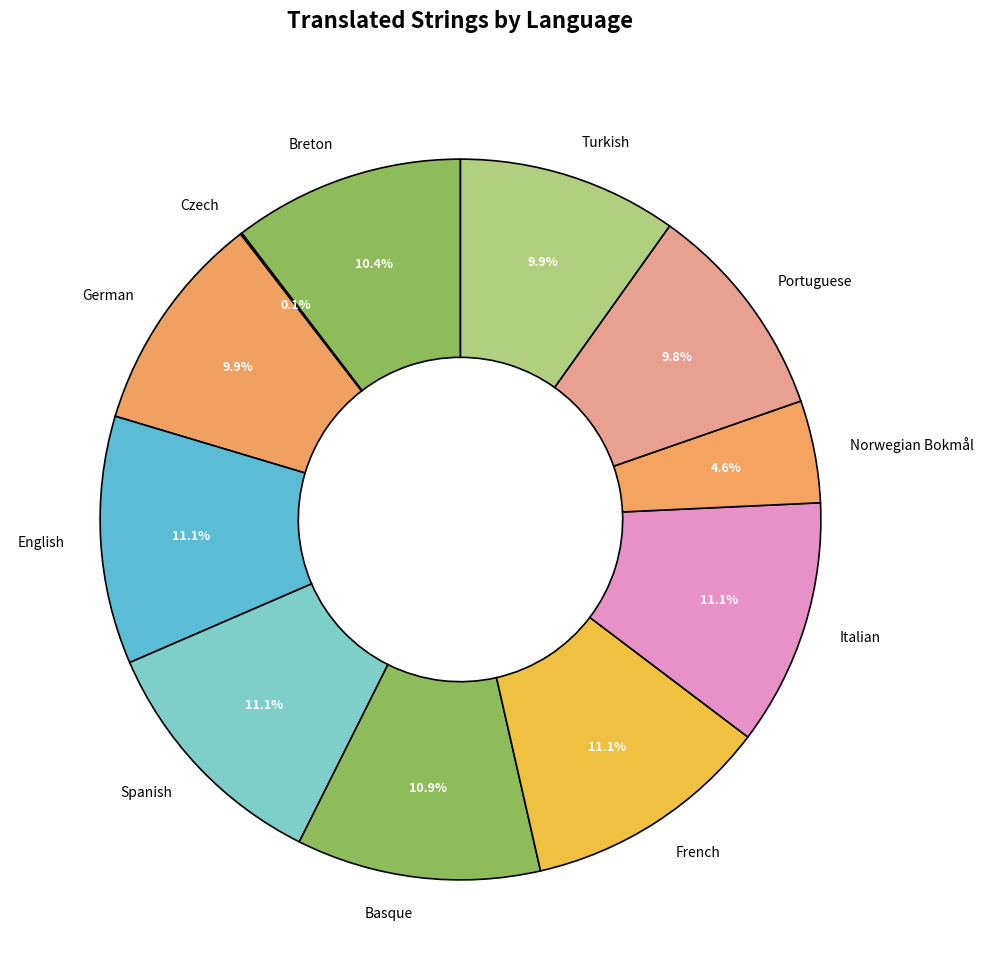

Is Turkish the majority of the pie?

No